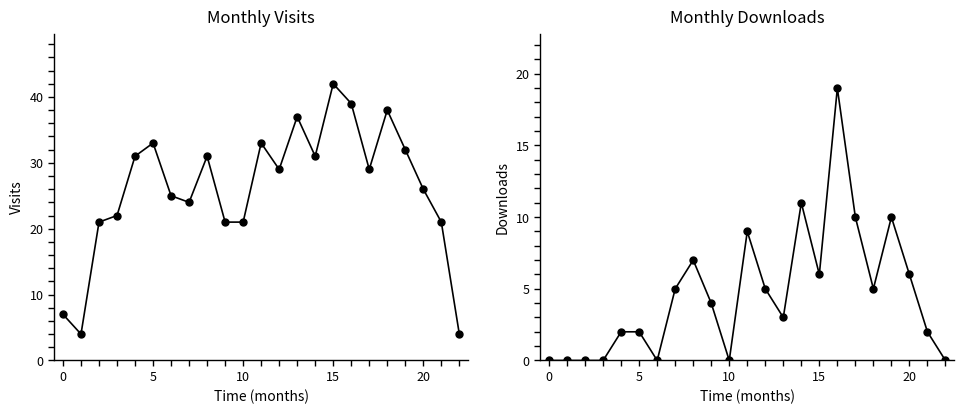

List the series in order of their peak value, lowest first.

monthly_download_resource, monthly_visit